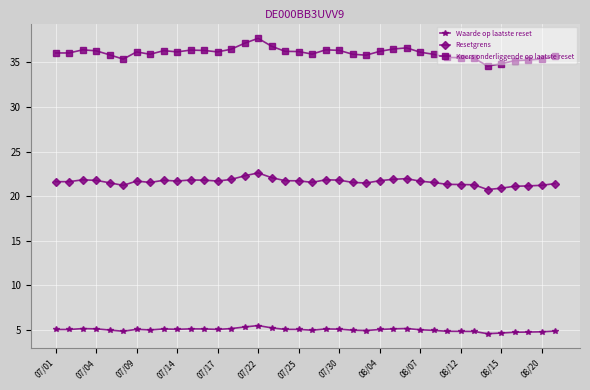

Which series has the largest total across all categories?

Koers onderliggende op laatste reset